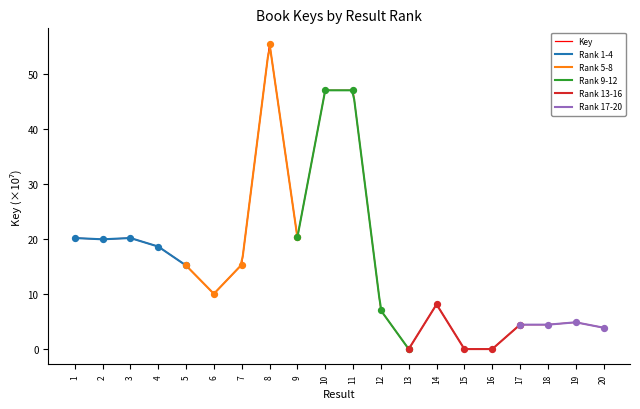

Approximately how many times larger is the value at 10 compared to 17?

10.5